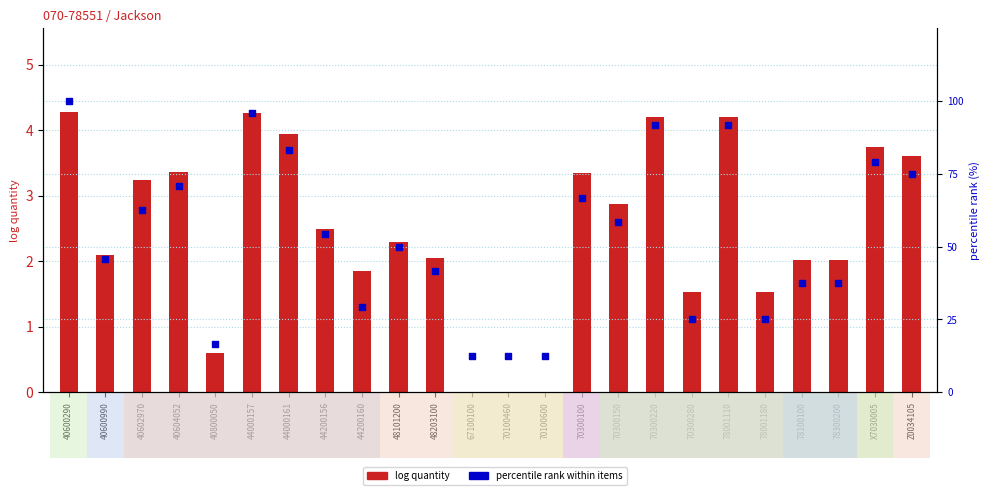

What is the total value across all series at 70300150?

61.2